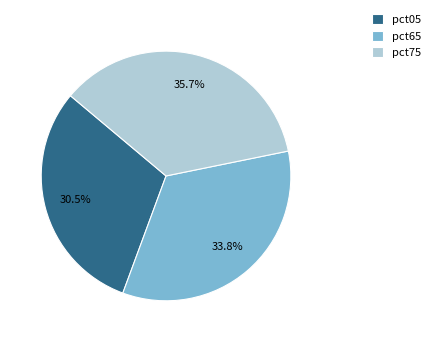

True or false: pct75 accounts for 18% of the total.

False